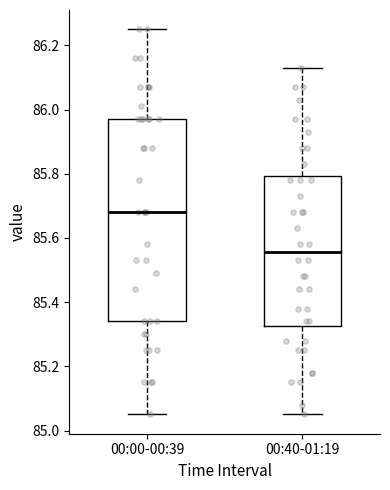

Which box's median line is the highest?

00:00-00:39